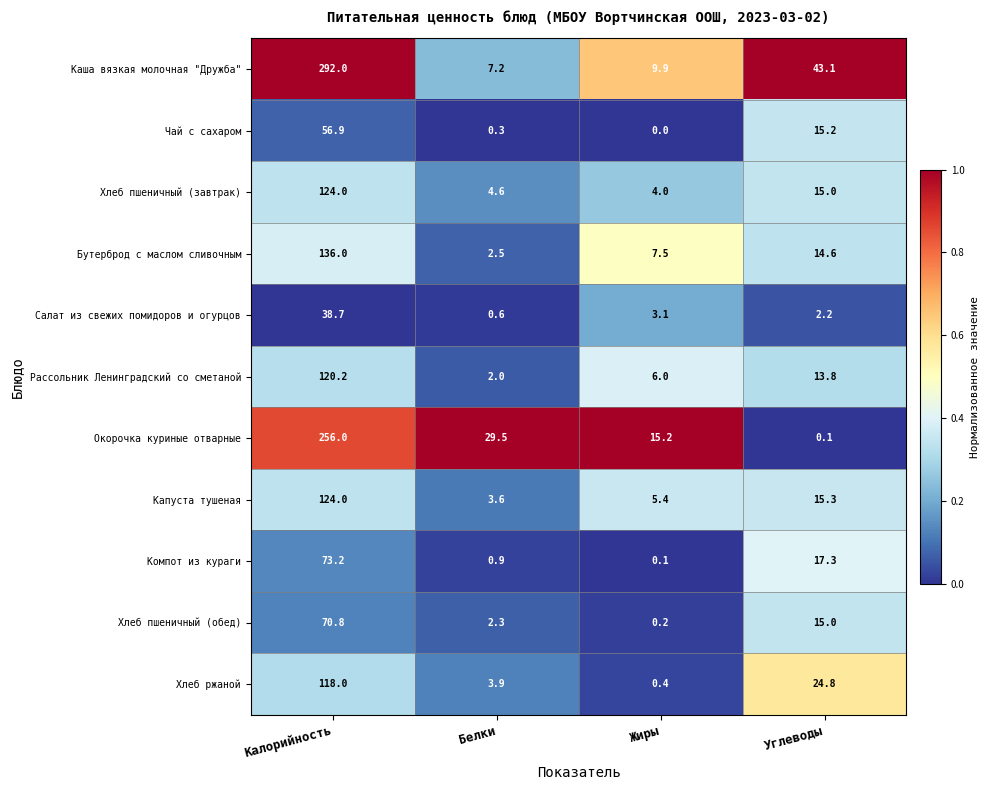

Which label corresponds to the smallest value in the chart?

Жиры